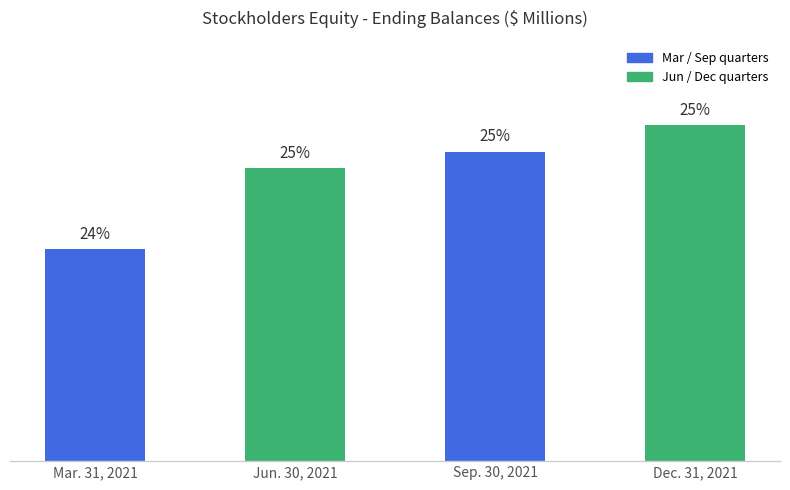

List the labels in order of value, smallest first.

Mar. 31, 2021, Jun. 30, 2021, Sep. 30, 2021, Dec. 31, 2021